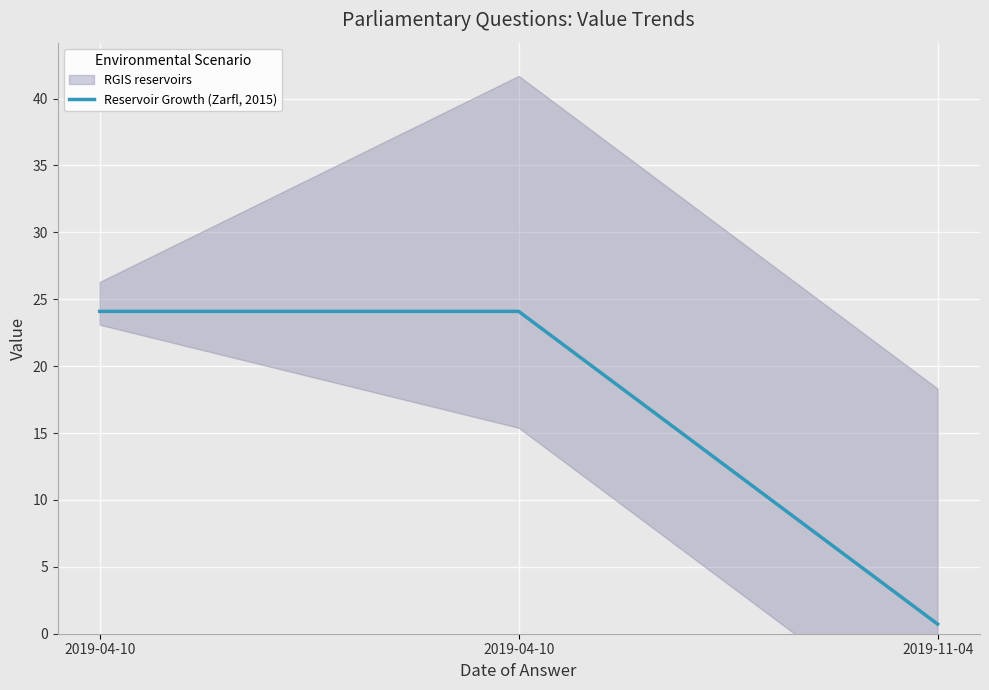

What is the minimum value shown in the chart?

0.7